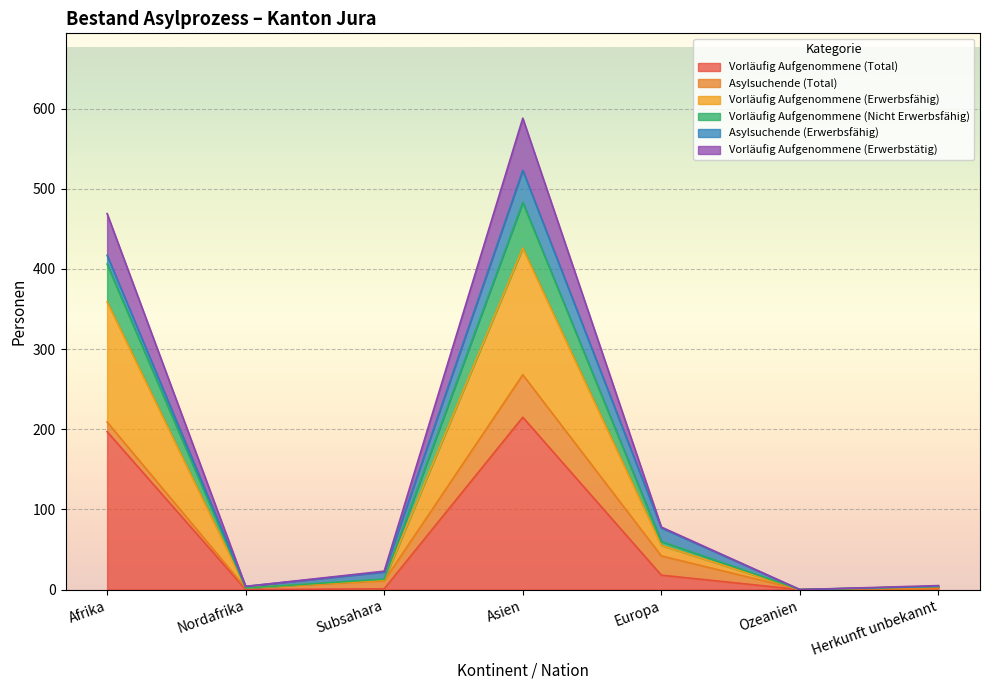

Which category has the highest value in the Vorläufig Aufgenommene (Total) series?

Asien